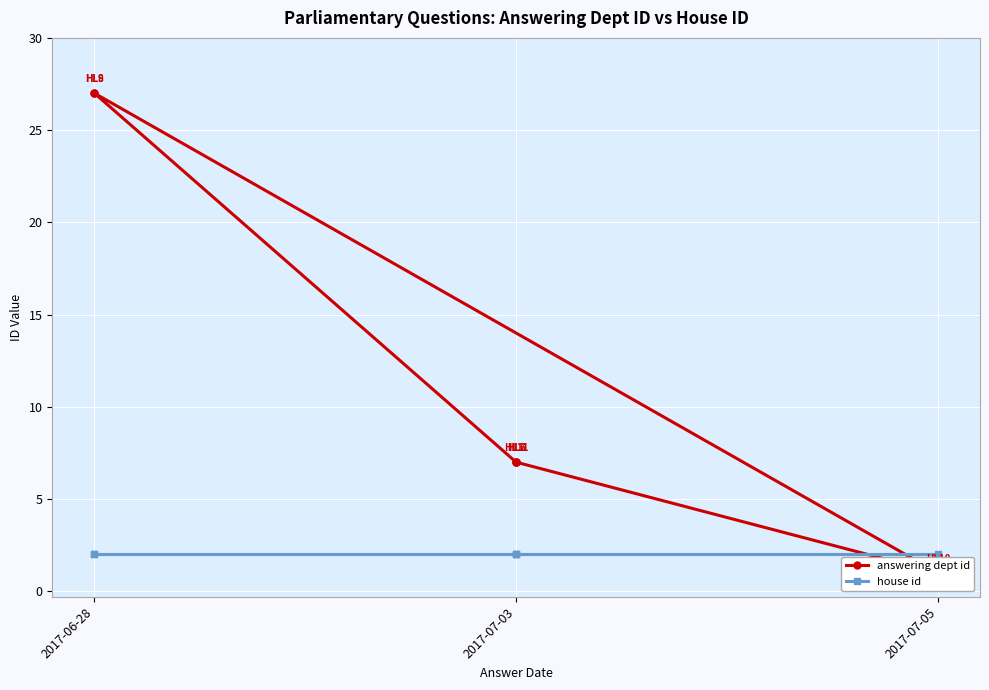

Between 2017-07-03 and 2017-06-28, which is larger?

2017-06-28